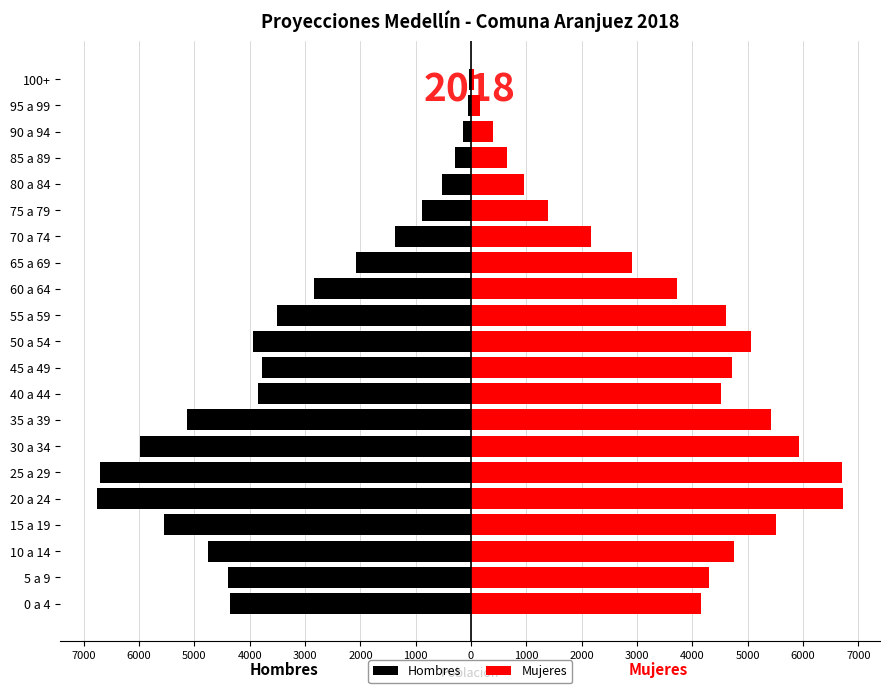

Reading left to right, extract all data points from this chart.

Hombres: -4350	-4394	-4761	-5555	-6752	-6712	-5979	-5143	-3859	-3773	-3937	-3507	-2830	-2081	-1376	-879	-533	-299	-149	-62	-29
Mujeres: 4154	4302	4758	5511	6718	6709	5930	5427	4515	4709	5054	4602	3719	2910	2168	1384	963	648	388	154	61